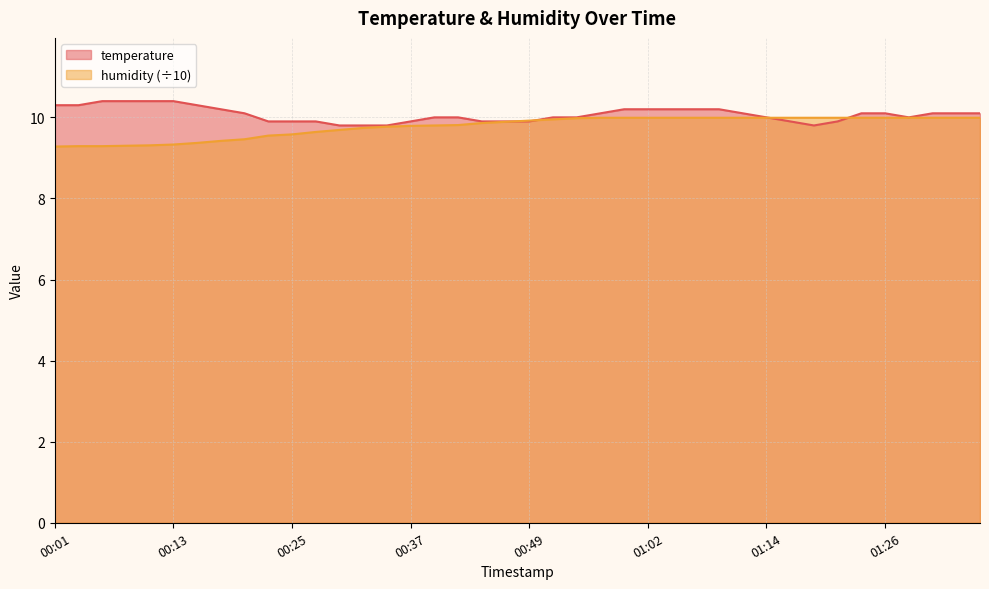

Where do humidity and temperature first cross each other?

00:47 and 00:49